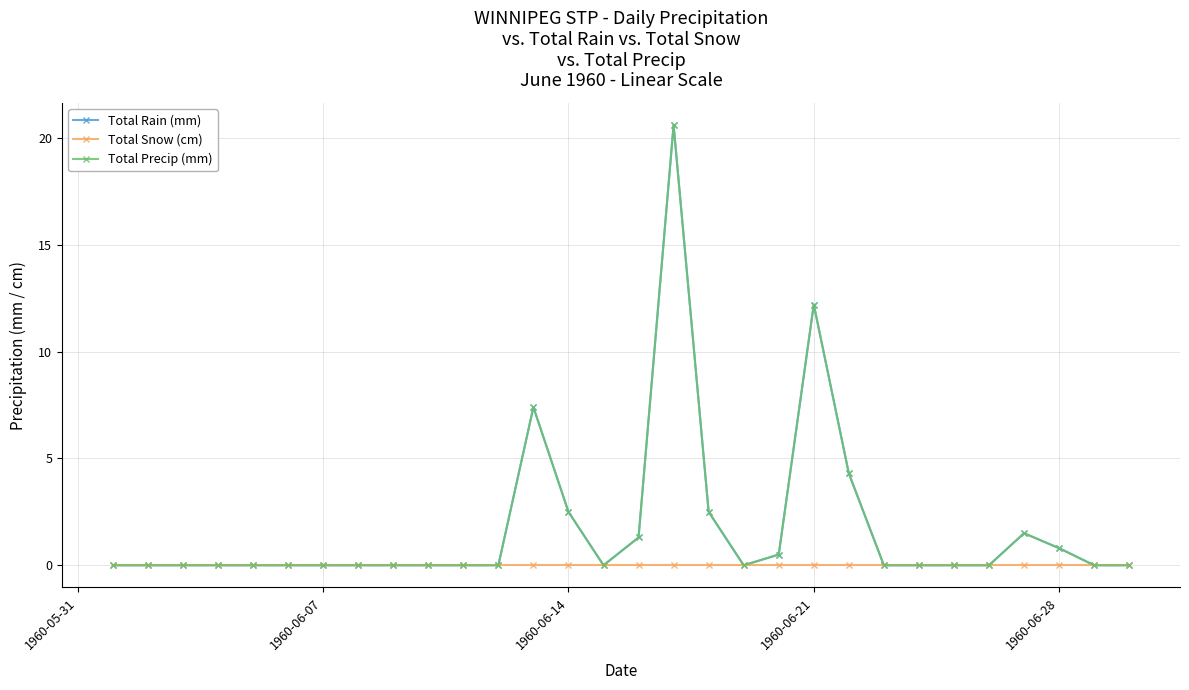

Is this an area chart (filled region under the line)?

No